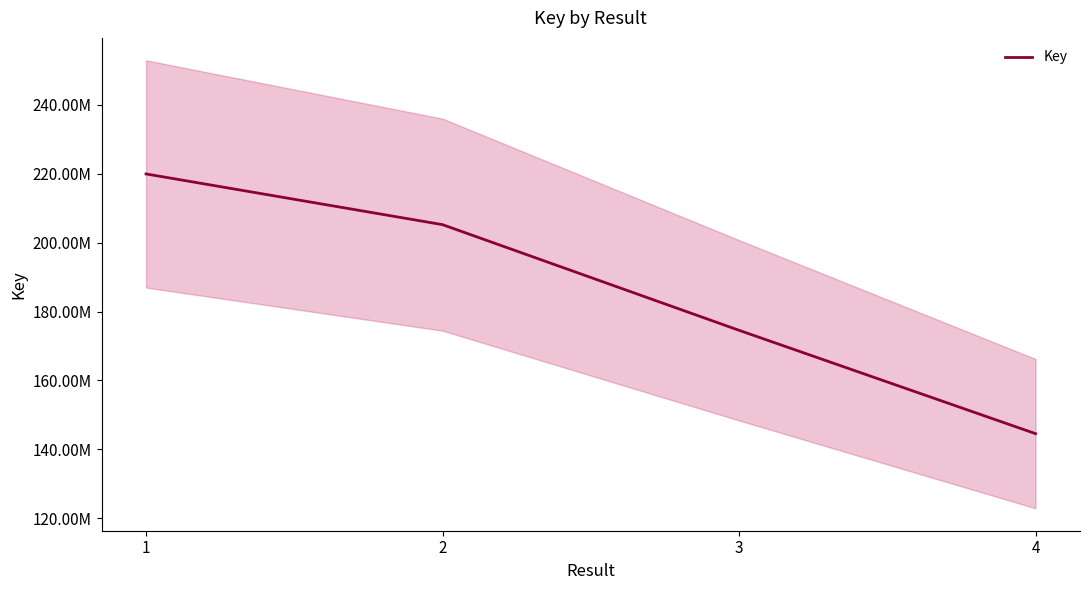

What is the ratio of the value at 4 to the value at 2?

0.7